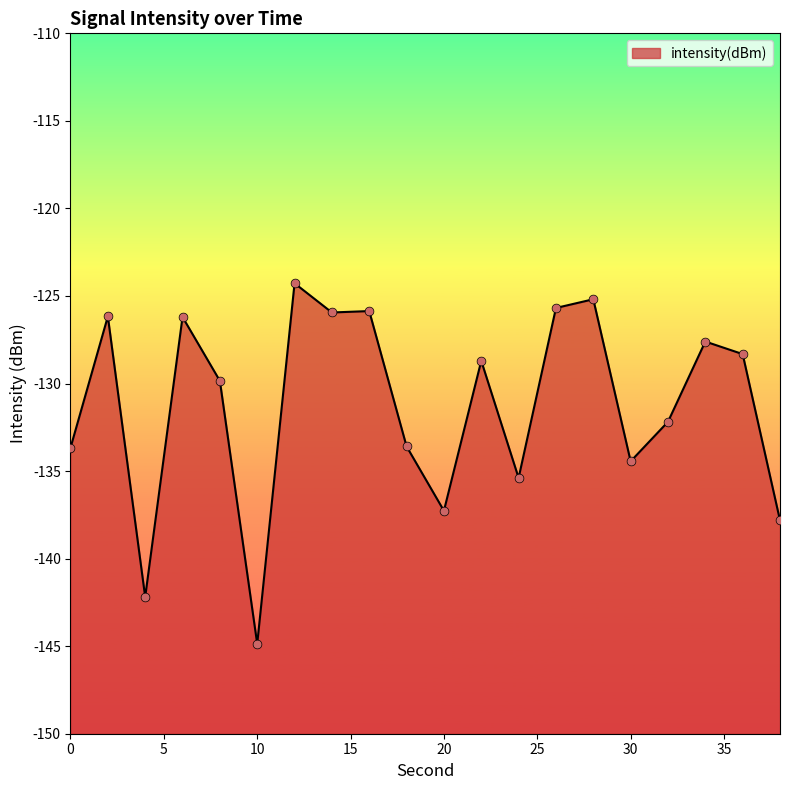

What is the change in value from 8 to 36?

+1.5